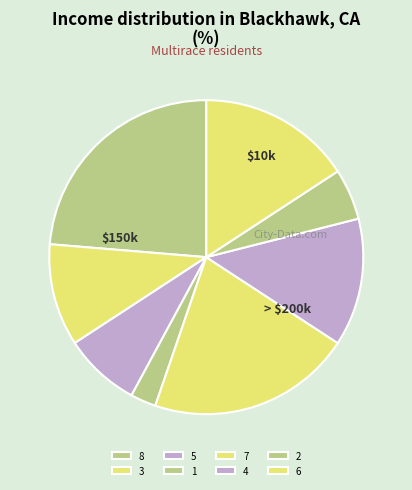

The 6 slice represents 16% of the pie. True or false?

True